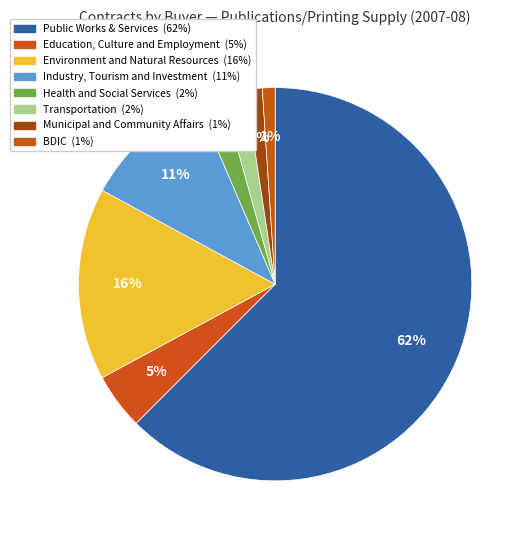

True or false: Environment and Natural Resources accounts for 34% of the total.

False